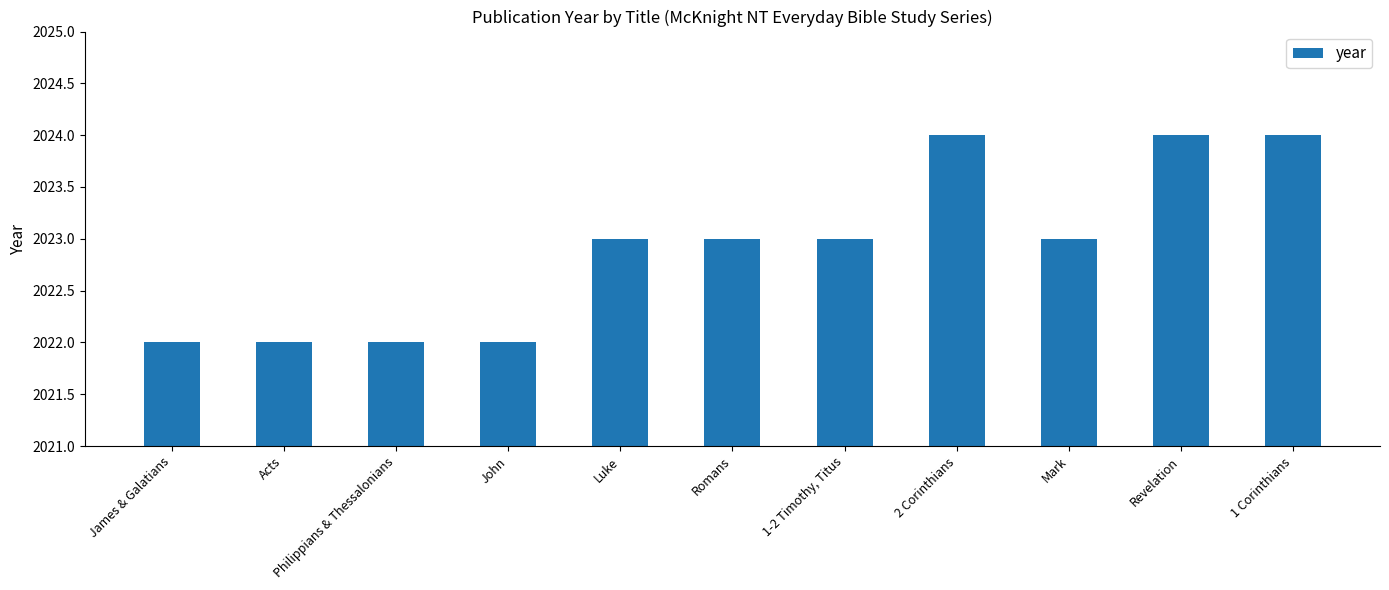

What is the value of the 5th bar from the left?

2023